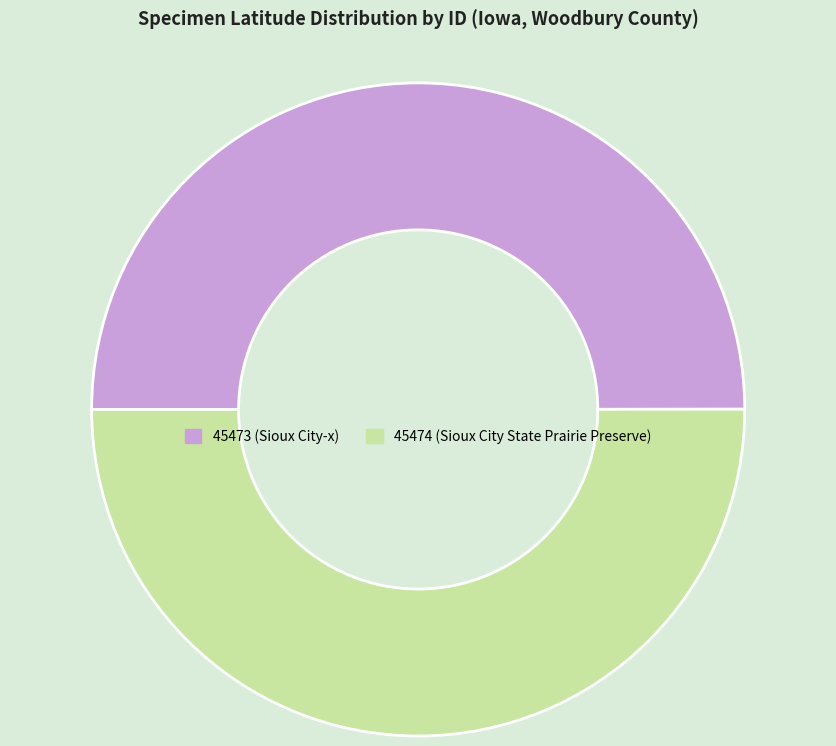

What is the ratio of the value at 45474 (Sioux City State Prairie Preserve) to the value at 45473 (Sioux City-x)?

1.0